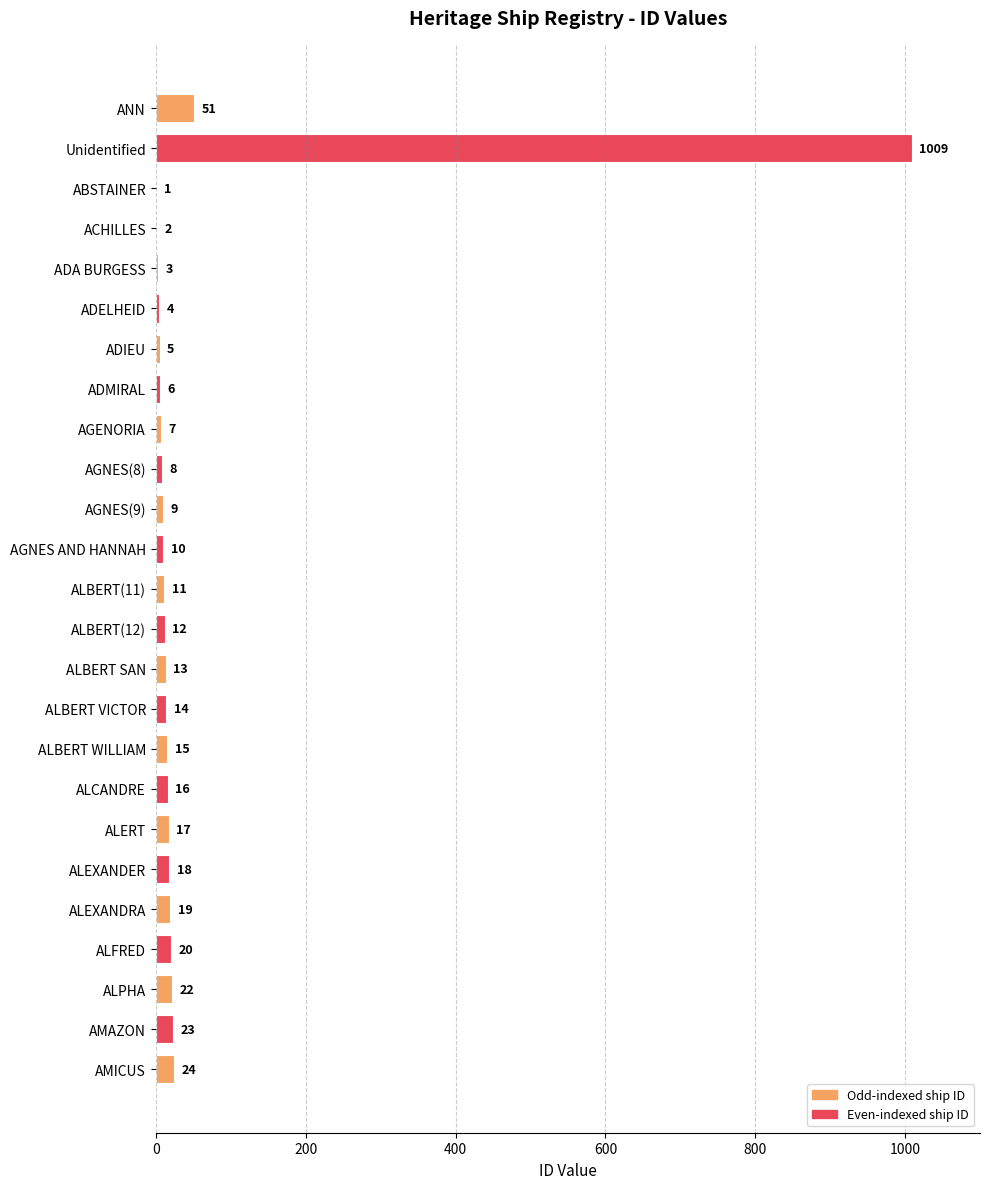

What is the greatest value displayed?

1009